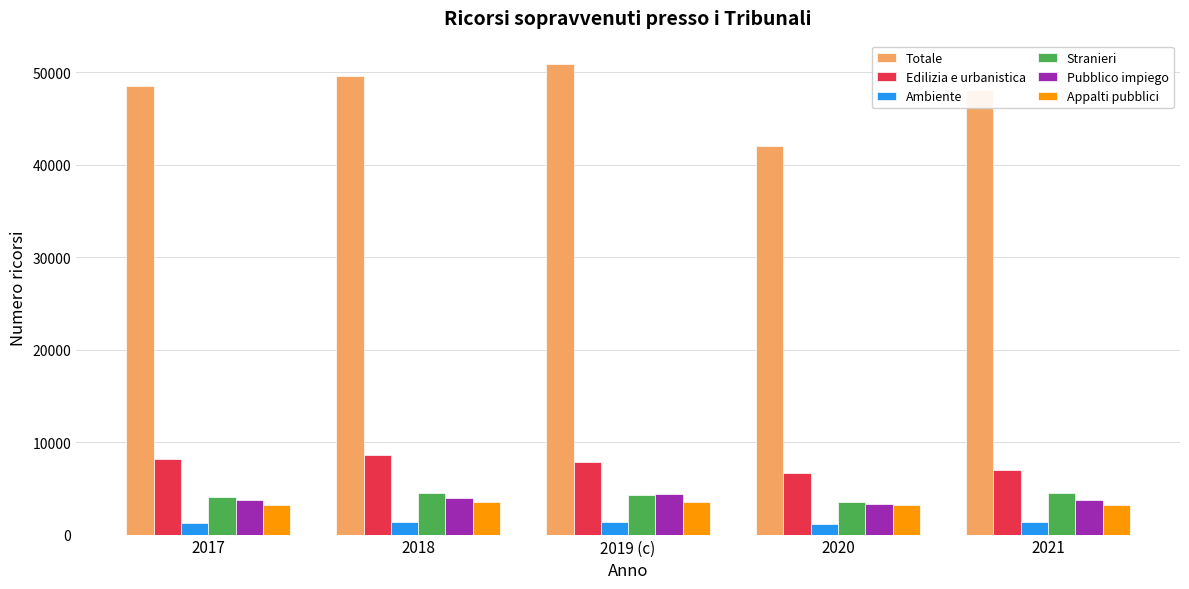

What is the smallest value displayed?

1142